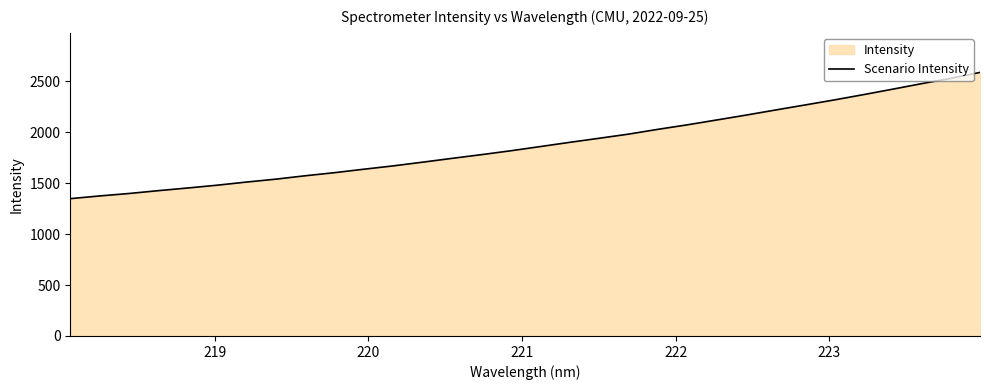

What is the smallest value displayed?

1348.2